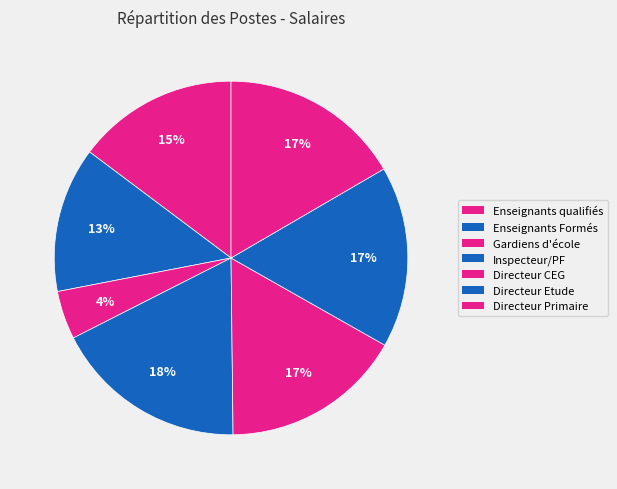

The Directeur Etude slice represents 11% of the pie. True or false?

False